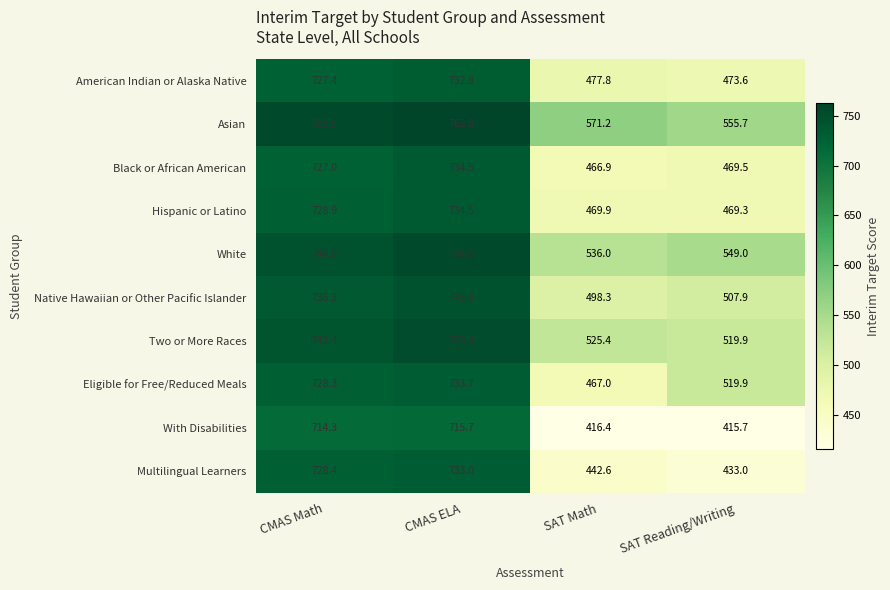

At which category is the sum across all series the highest?

CMAS ELA